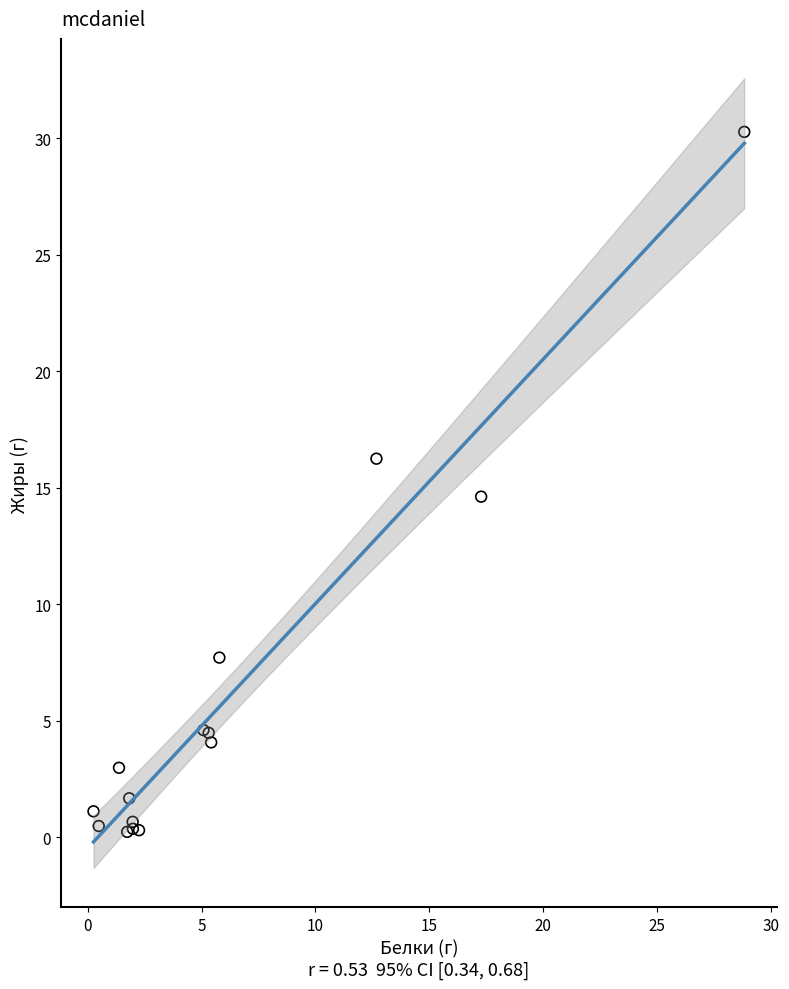

What Y value in the scatter plot is closest to 15?

14.6